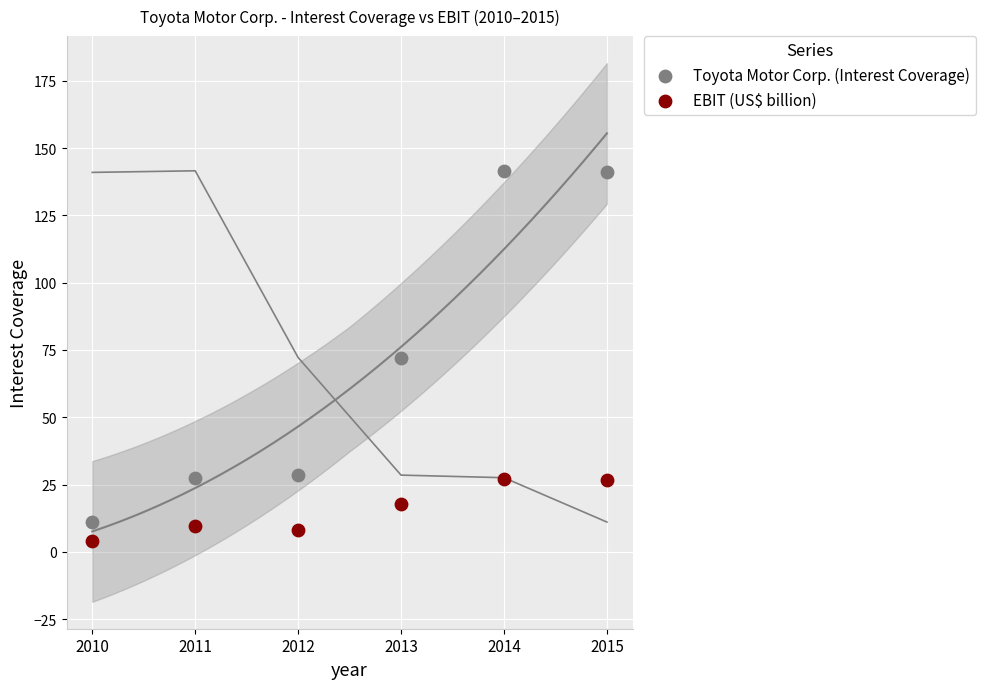

In the Toyota Motor Corp. (Interest Coverage) series, what Y value is closest to 76?

72.2